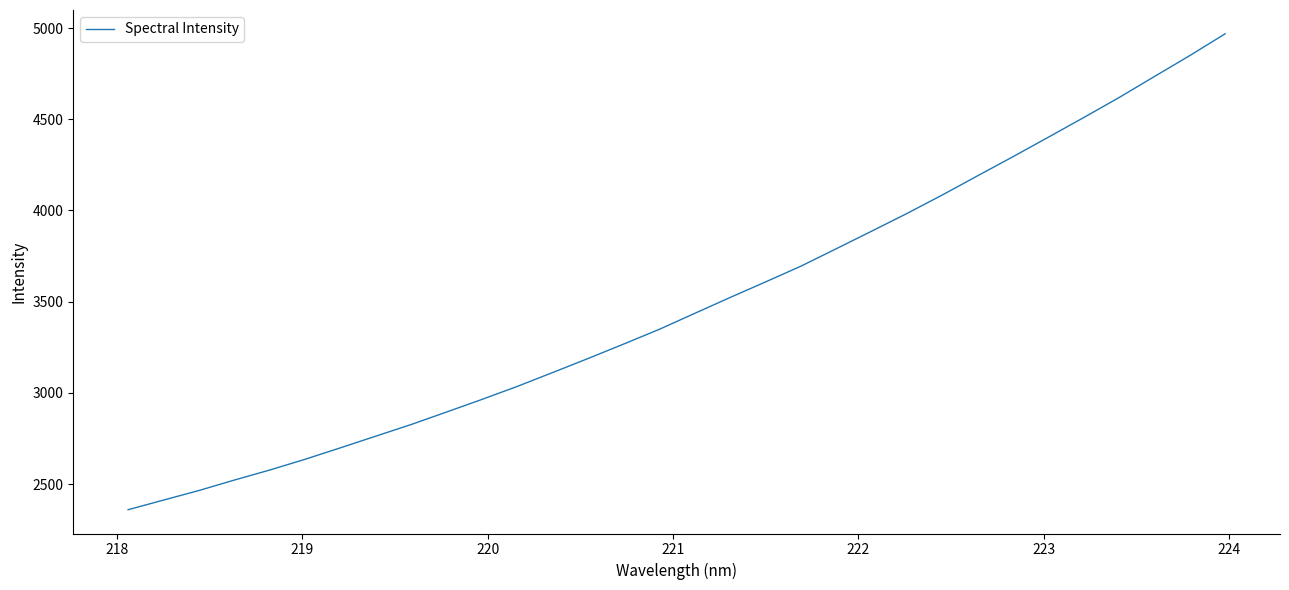

What is the difference between the maximum and minimum values?

2608.3